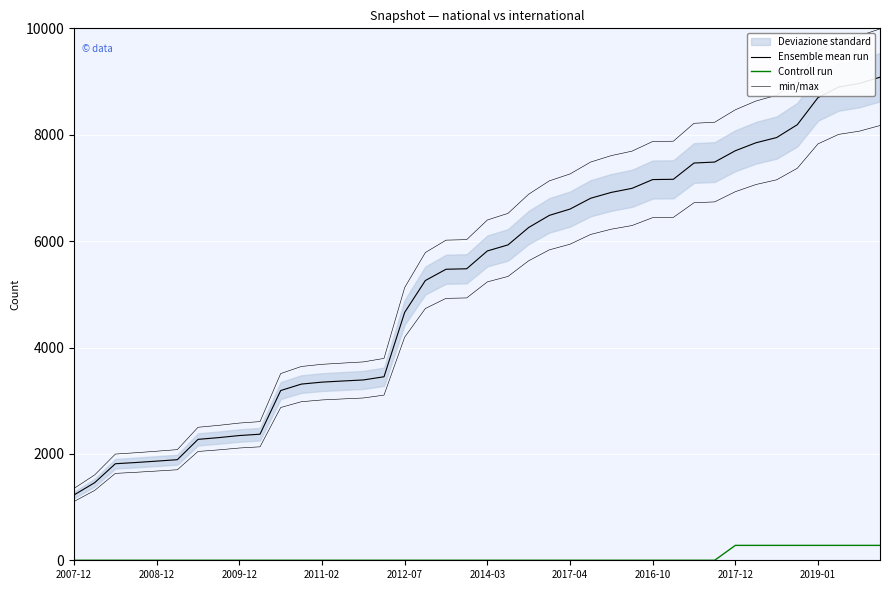

The min/max series shows 7132.4 at 23. True or false?

True